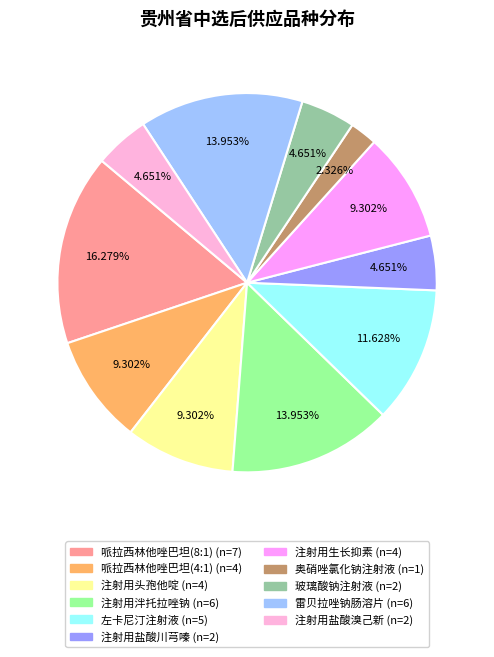

Is there a majority slice in this chart?

No